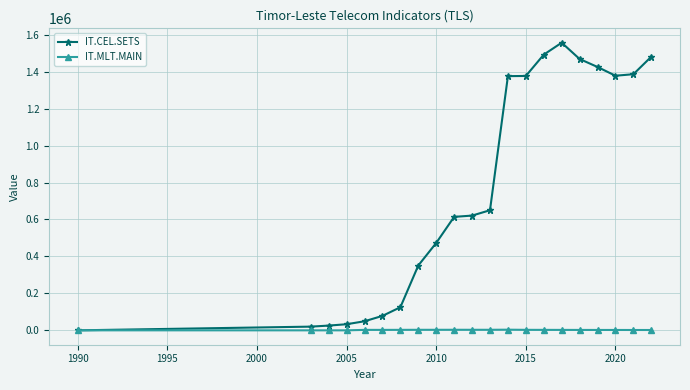

Which series has the largest total across all categories?

IT.CEL.SETS